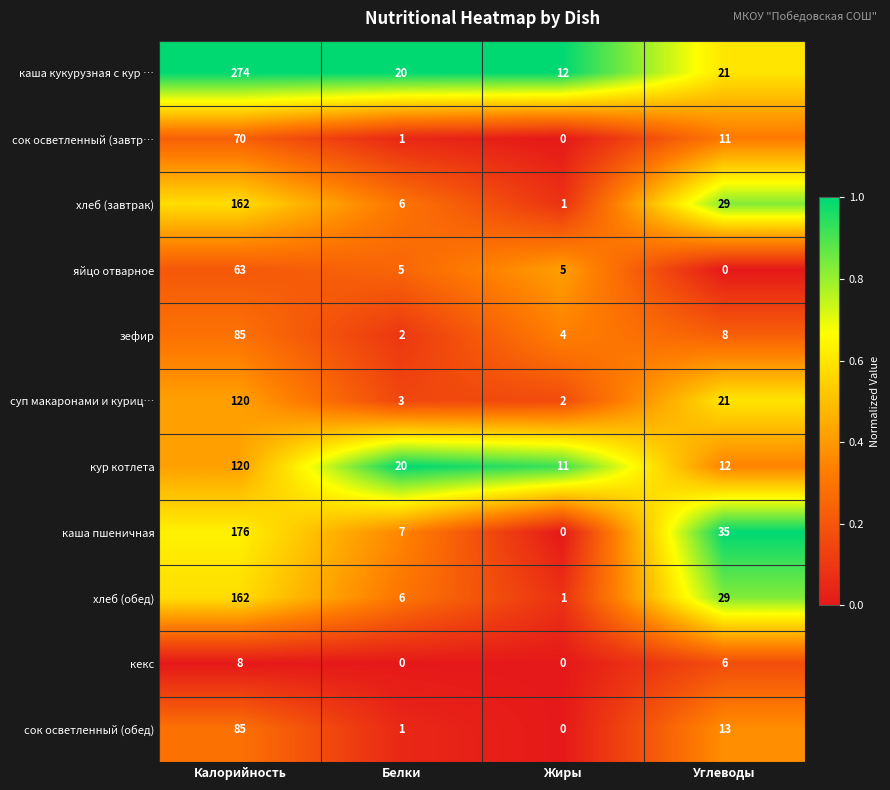

Which series has the largest total across all categories?

каша кукурузная с кур …